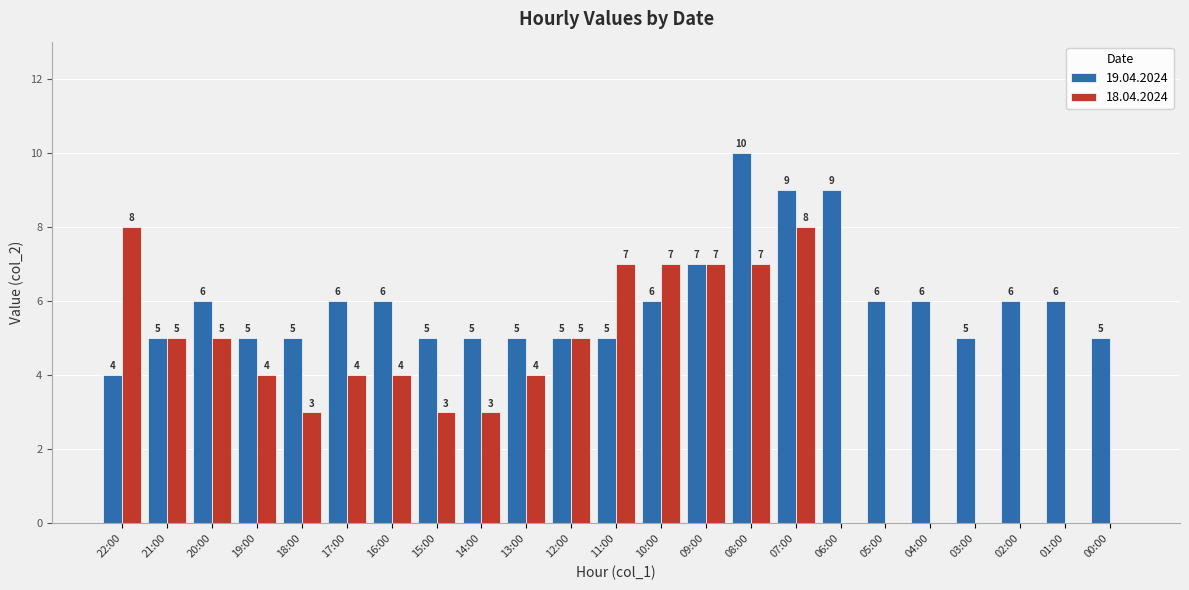

At which label does 18.04.2024 first exceed 4?

22:00